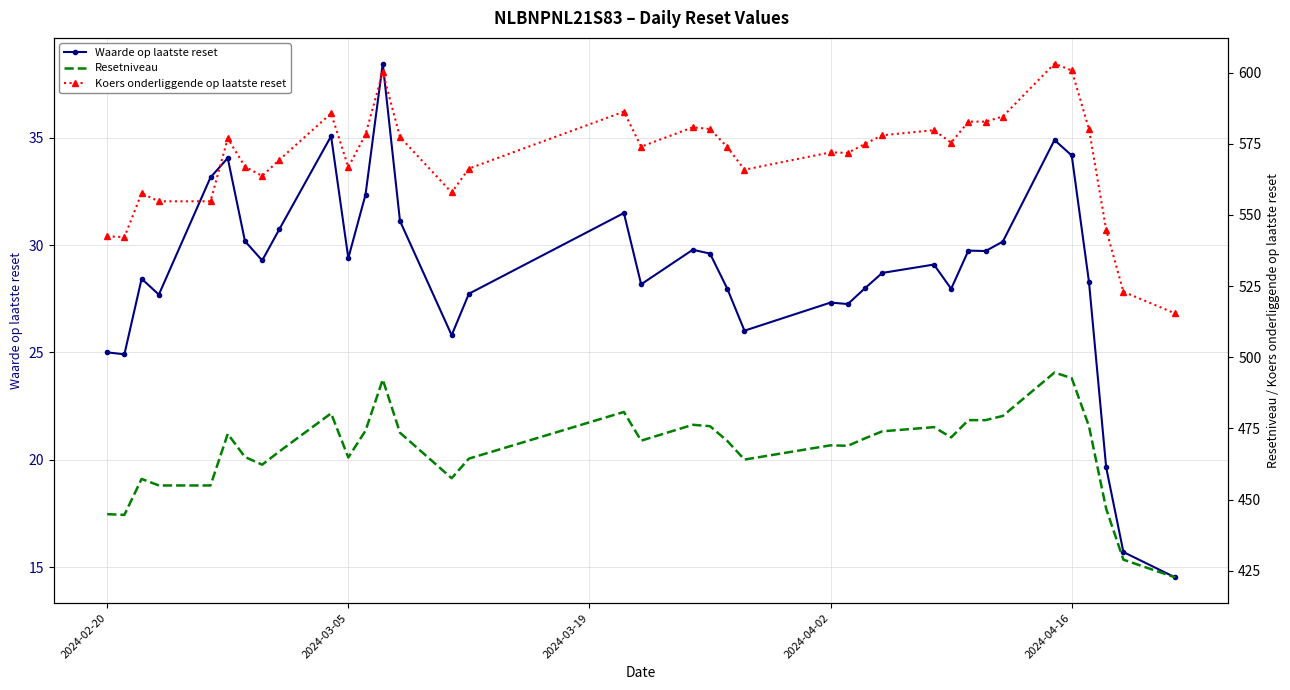

At how many categories does at least one series exceed 454?

37